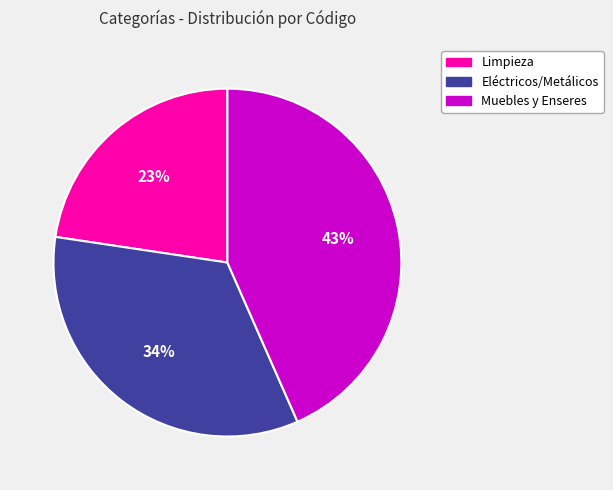

Approximately how many times larger is the value at Muebles y Enseres compared to Limpieza?

1.9